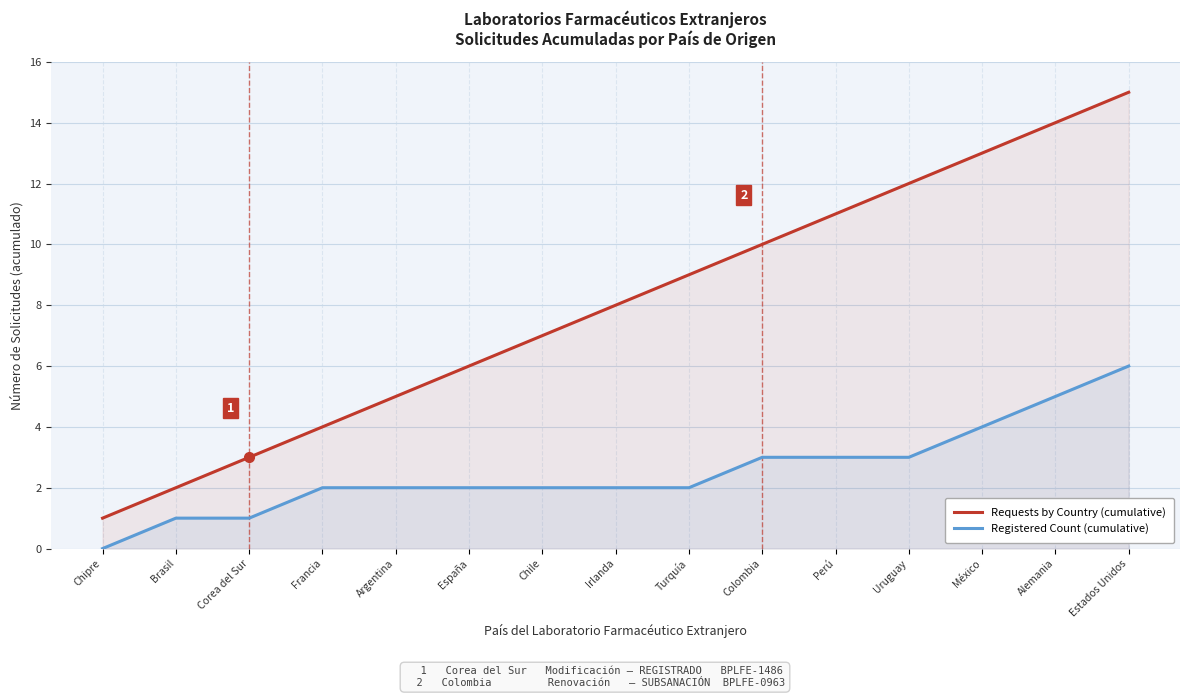

Count the number of data series in this chart.

2